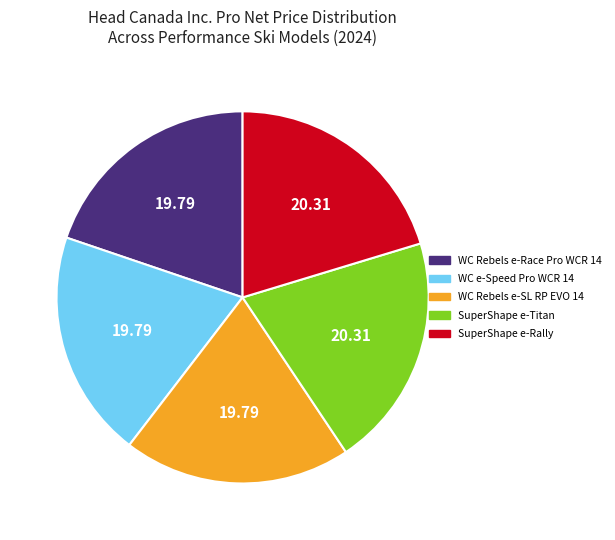

Do WC e-Speed Pro WCR 14 and SuperShape e-Rally together represent more than half of the pie?

No